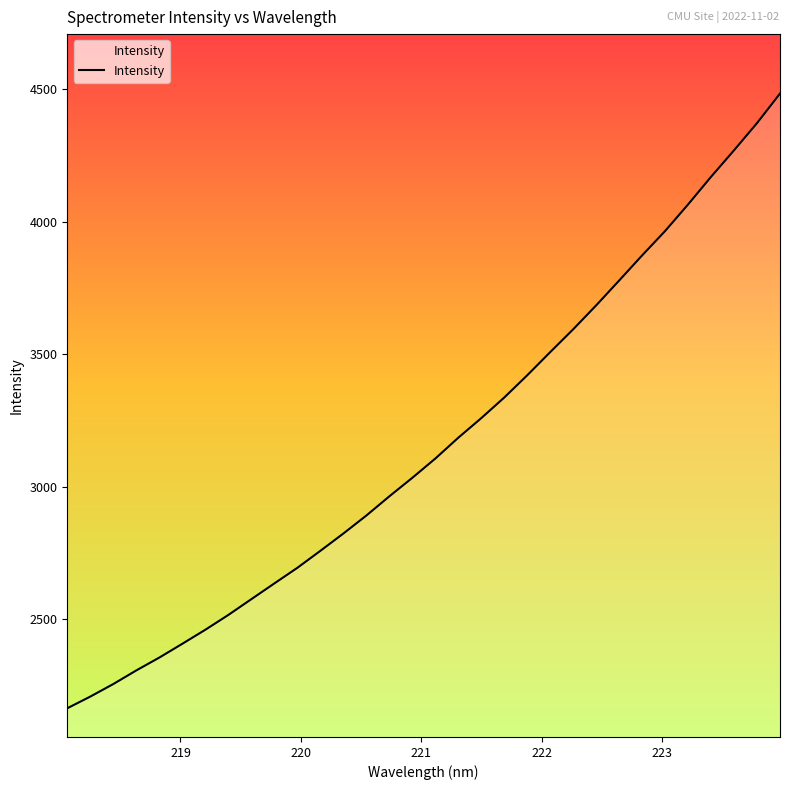

What is the smallest value displayed?

2165.1